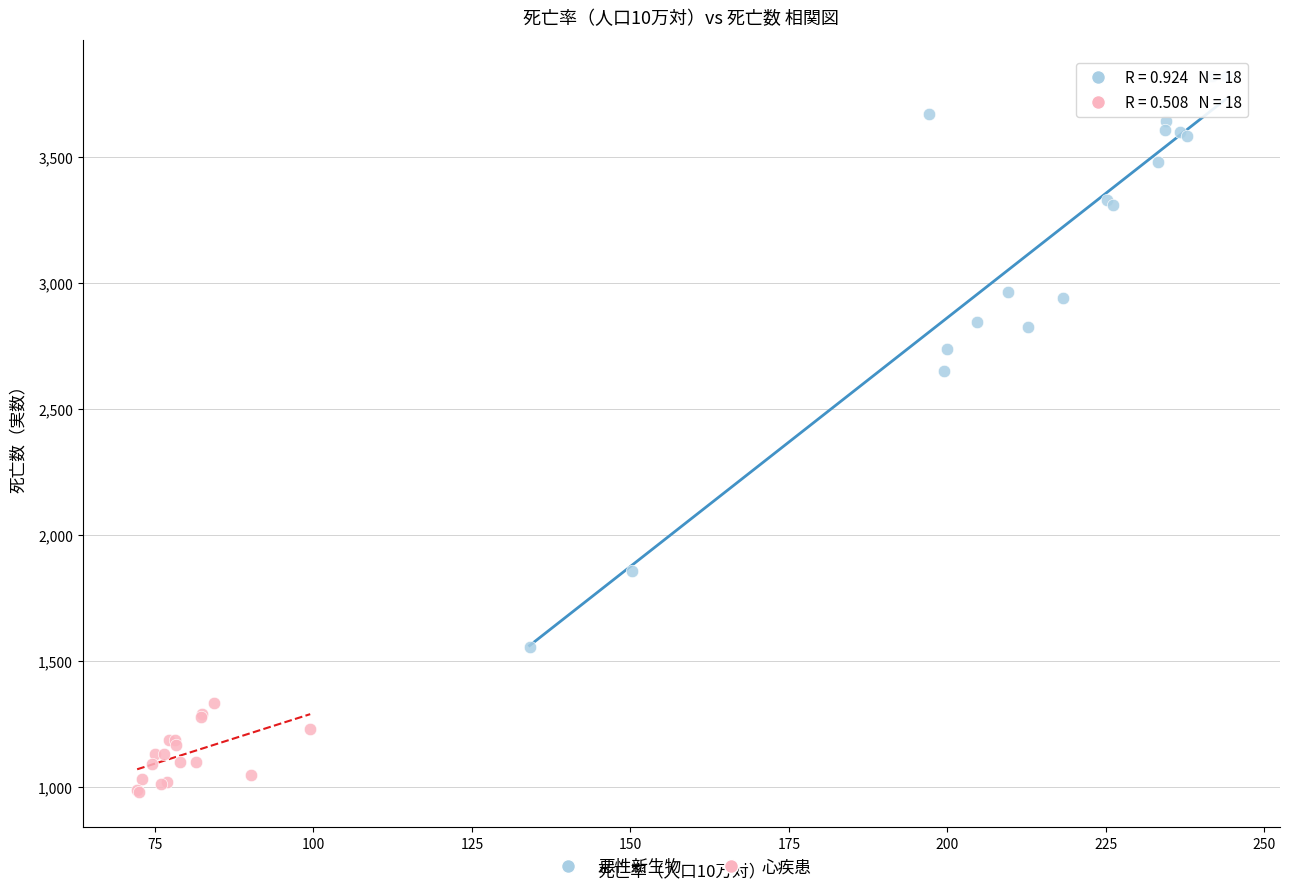

Which series reaches the minimum Y coordinate?

心疾患